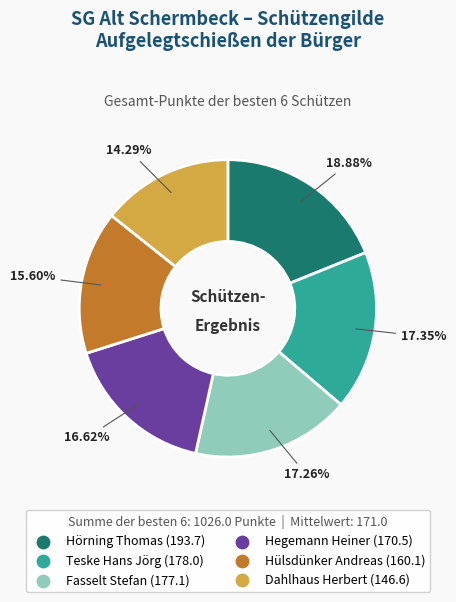

To the nearest percent, what is the difference between the largest and smallest slice percentages?

5%